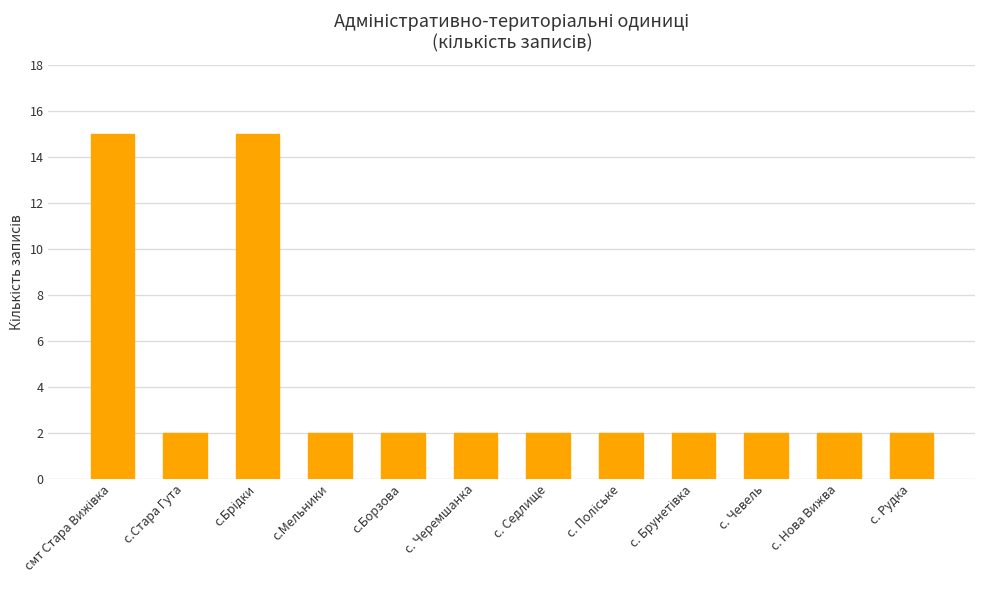

How many bars are there in total?

12